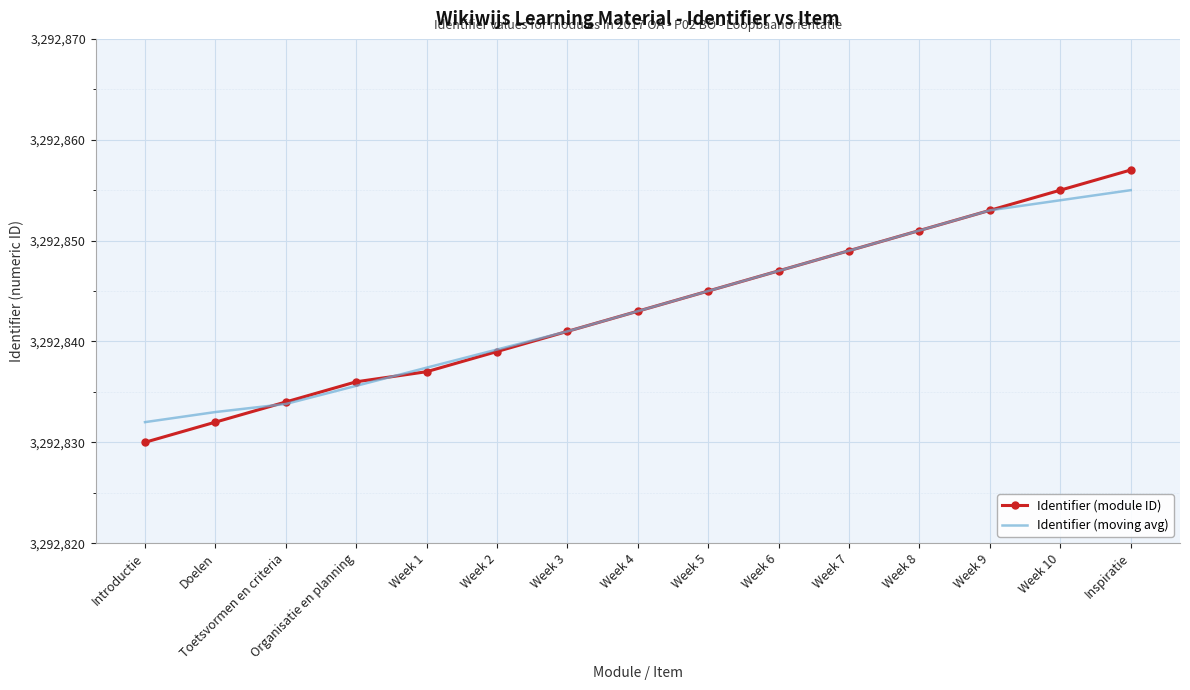

What position from the right is Inspiratie?

1